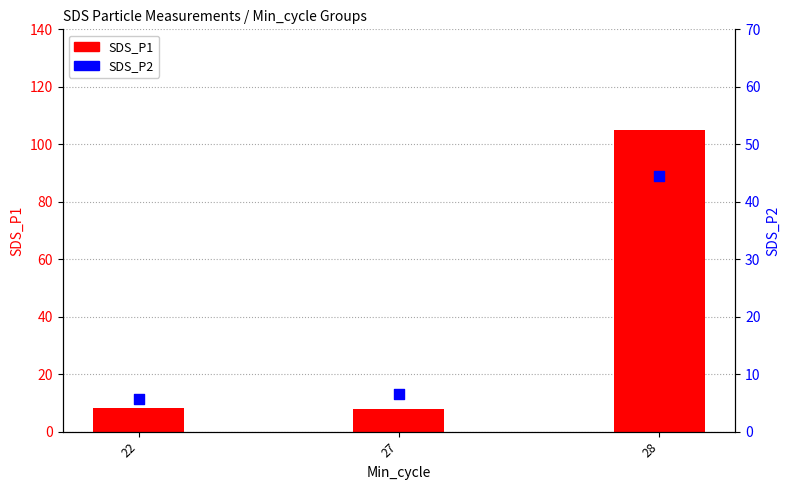

At how many categories does at least one series exceed 30?

1